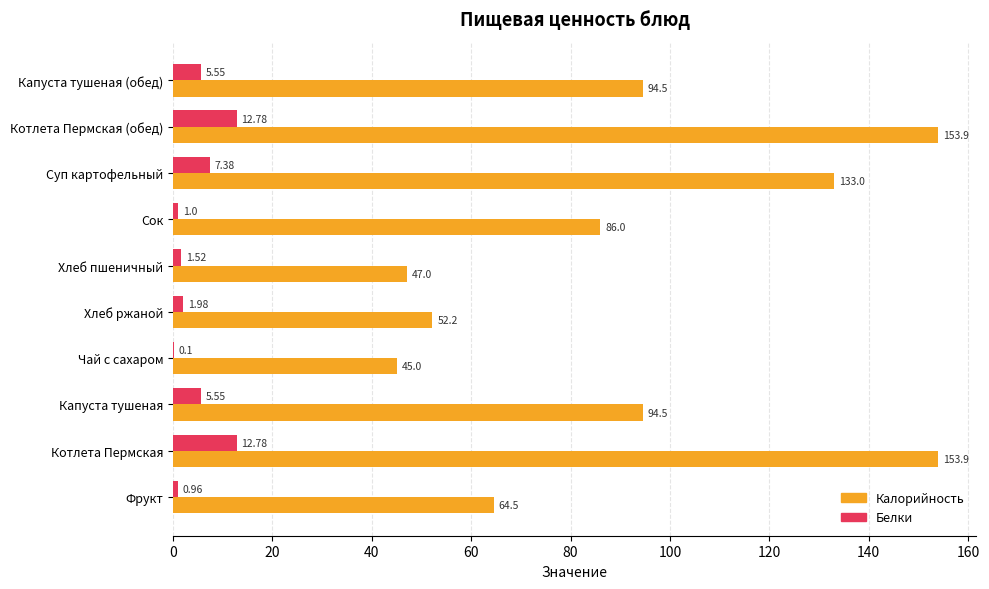

What is the sum of all Белки values?

49.6